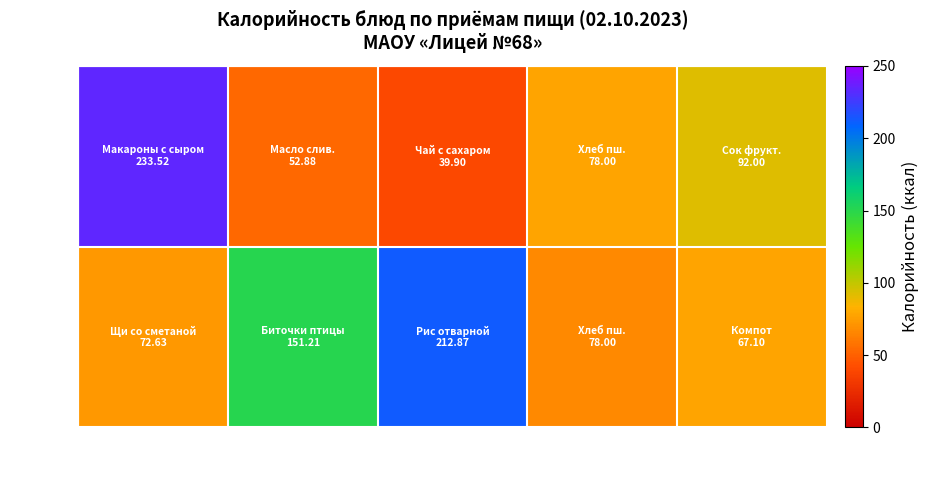

Which series has the largest range (max minus min)?

Завтрак